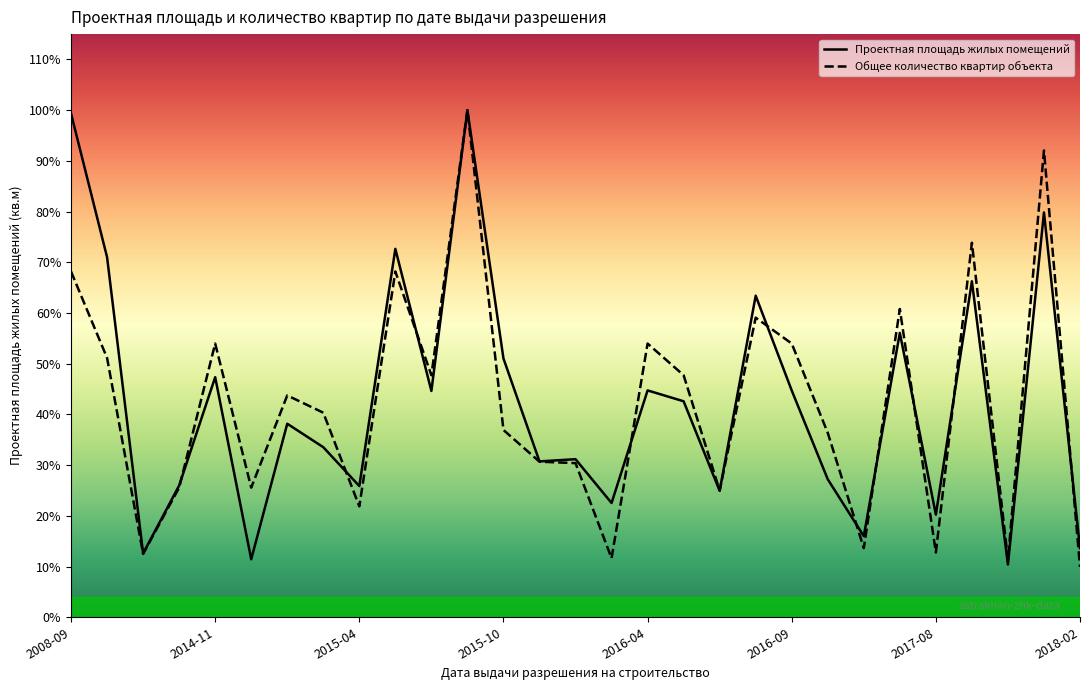

Is it true that Проектная площадь жилых помещений equals 7564.0 at 2017-08?

True